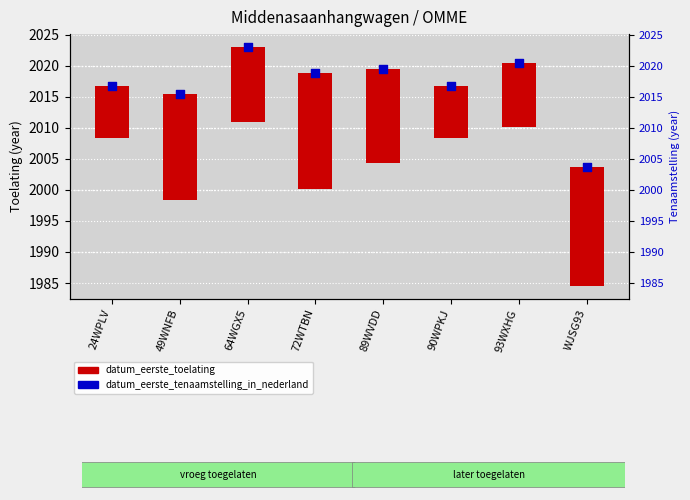

At which category is the sum across all series the highest?

72WTBN